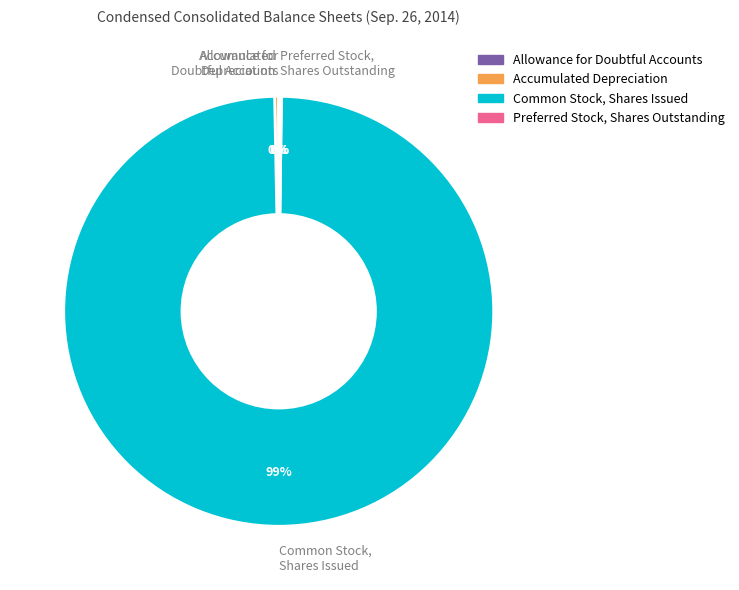

What is the largest slice in the pie chart?

Common Stock, Shares, Issued